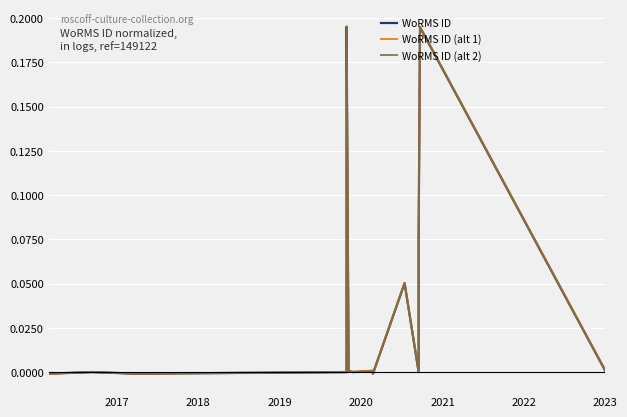

What are all the series names shown in the legend?

WoRMS ID, WoRMS ID (alt 1), WoRMS ID (alt 2)